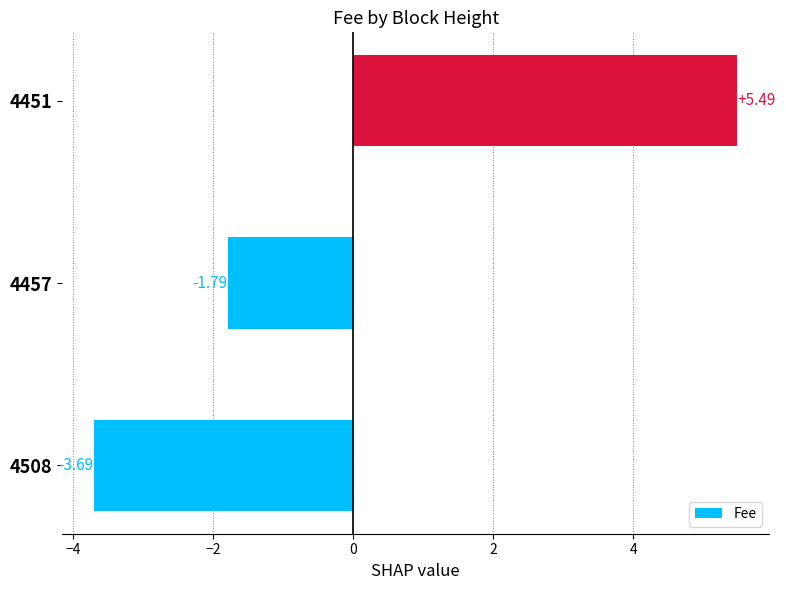

How many categories are shown in the chart?

3